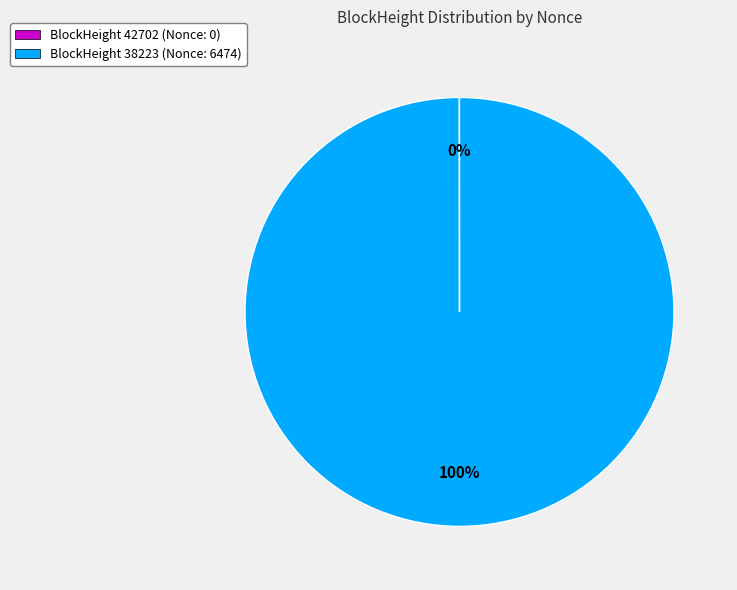

To the nearest percent, what is the average slice percentage?

50%